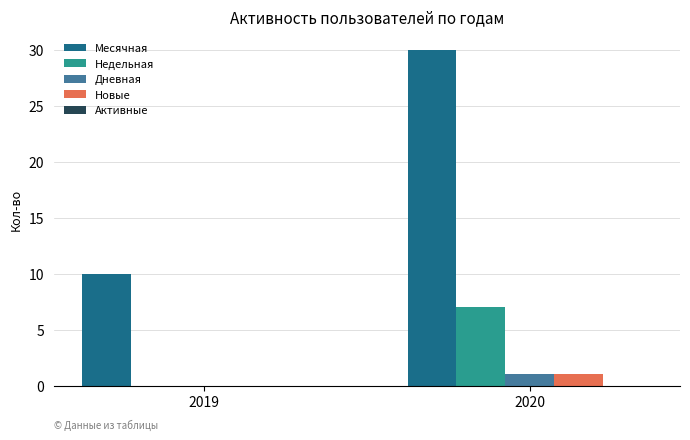

What is the greatest value displayed?

30